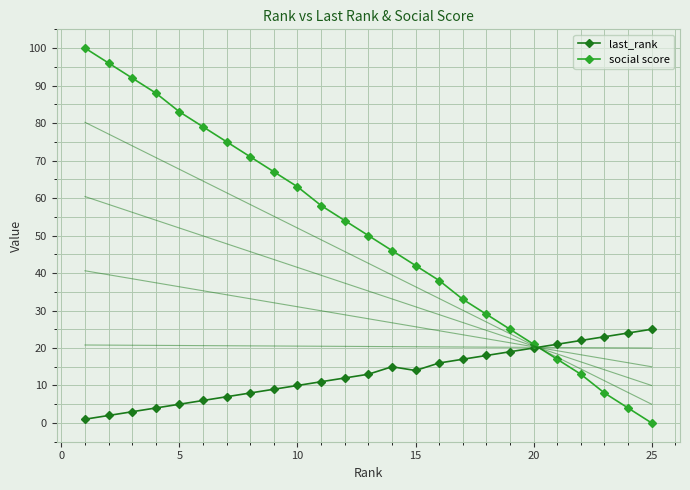

Which series has the widest spread of values?

social score